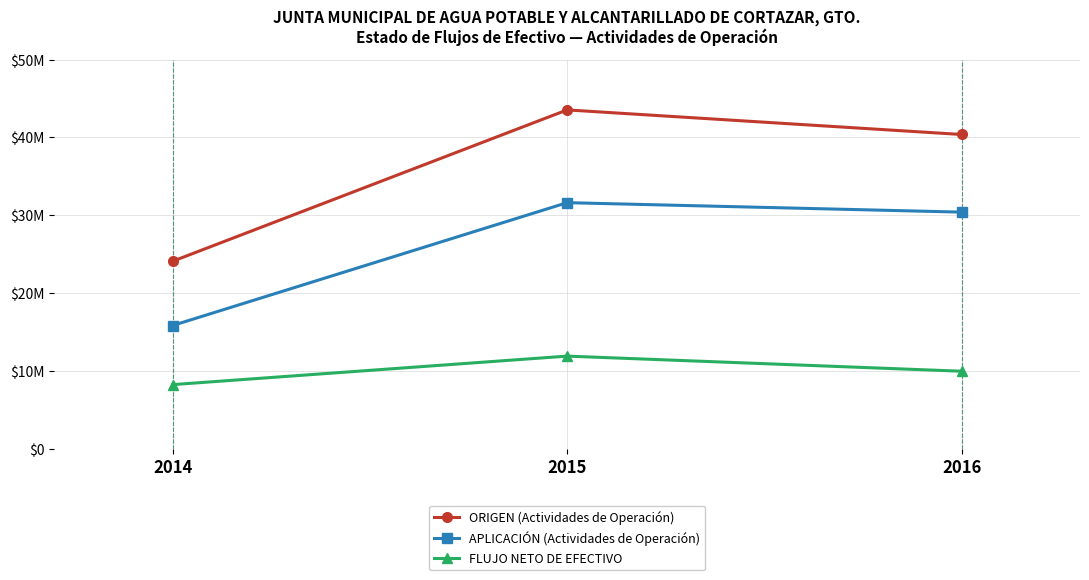

Which series has the largest total across all categories?

ORIGEN (Actividades de Operación)